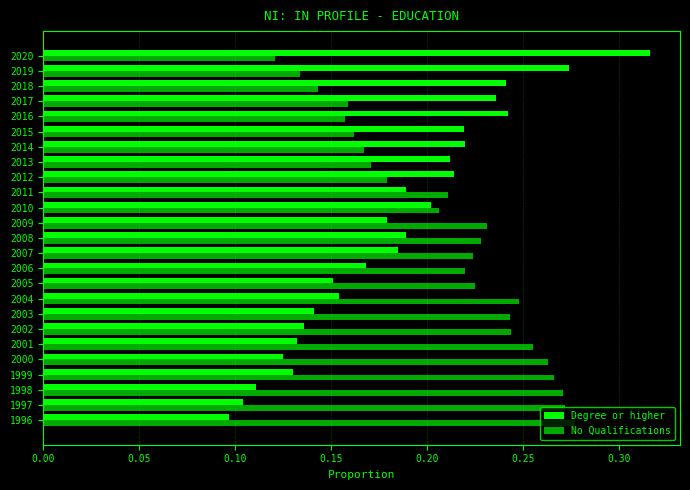

True or false: No Qualifications has a value of 0.5 at 1998.

False